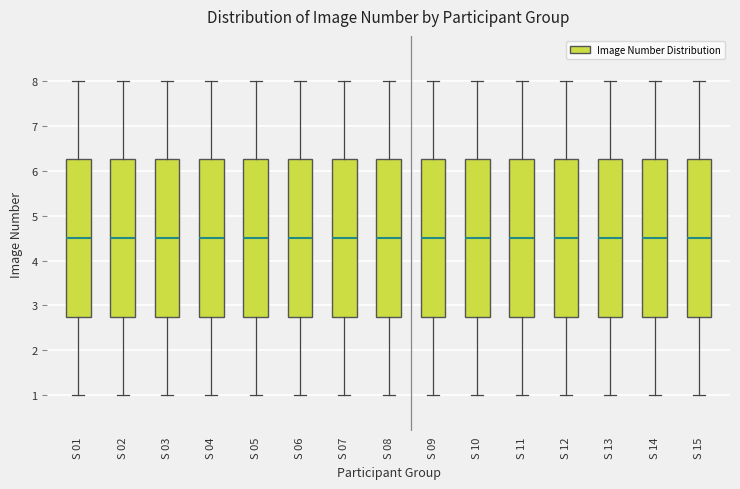

Reading left to right, transcribe this box plot: for each box, give where its median line is, the range the box spans, and where its two whiskers end, as read against the y-axis. The values are not printed on the chart, so give them approximately, as read against the axis.

S 01: median 4.5, box 2.8 to 6.3, whiskers 1.0 to 8.0
S 02: median 4.5, box 2.8 to 6.3, whiskers 1.0 to 8.0
S 03: median 4.5, box 2.8 to 6.3, whiskers 1.0 to 8.0
S 04: median 4.5, box 2.8 to 6.3, whiskers 1.0 to 8.0
S 05: median 4.5, box 2.8 to 6.3, whiskers 1.0 to 8.0
S 06: median 4.5, box 2.8 to 6.3, whiskers 1.0 to 8.0
S 07: median 4.5, box 2.8 to 6.3, whiskers 1.0 to 8.0
S 08: median 4.5, box 2.8 to 6.3, whiskers 1.0 to 8.0
S 09: median 4.5, box 2.8 to 6.3, whiskers 1.0 to 8.0
S 10: median 4.5, box 2.8 to 6.3, whiskers 1.0 to 8.0
S 11: median 4.5, box 2.8 to 6.3, whiskers 1.0 to 8.0
S 12: median 4.5, box 2.8 to 6.3, whiskers 1.0 to 8.0
S 13: median 4.5, box 2.8 to 6.3, whiskers 1.0 to 8.0
S 14: median 4.5, box 2.8 to 6.3, whiskers 1.0 to 8.0
S 15: median 4.5, box 2.8 to 6.3, whiskers 1.0 to 8.0